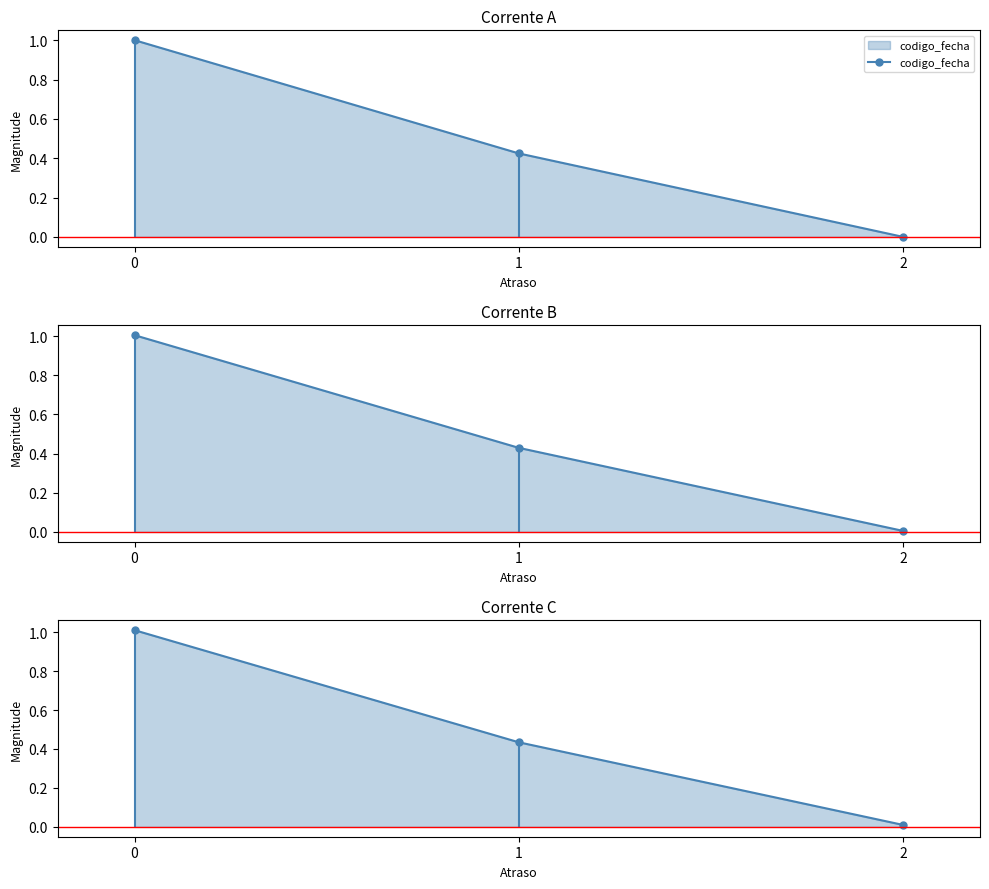

Does the chart display data point markers on the line(s)?

Yes